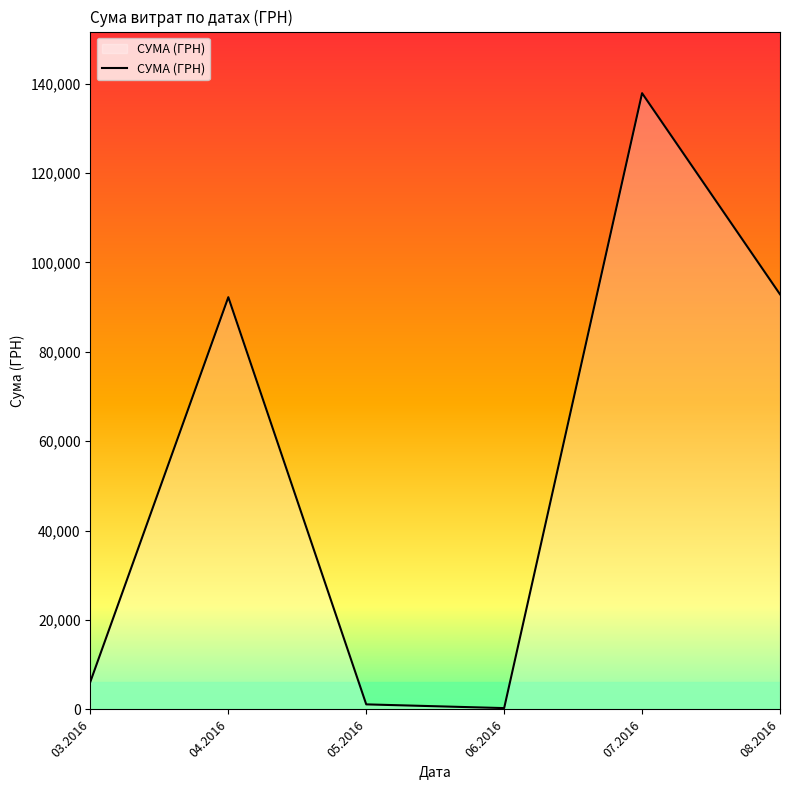

What is the sum of the values at 07.2016 and 04.2016?

230055.2